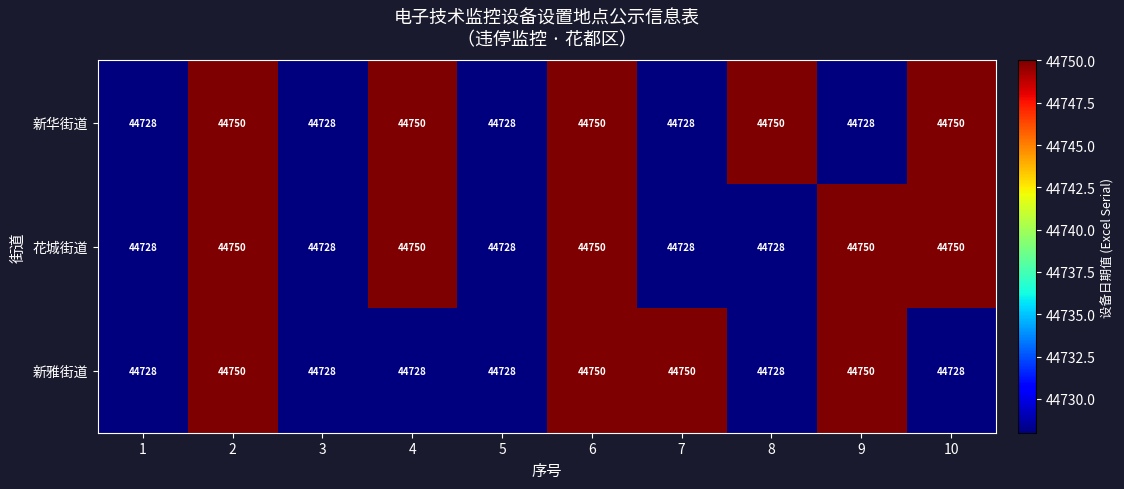

What is the total value across all series at 2?

134250